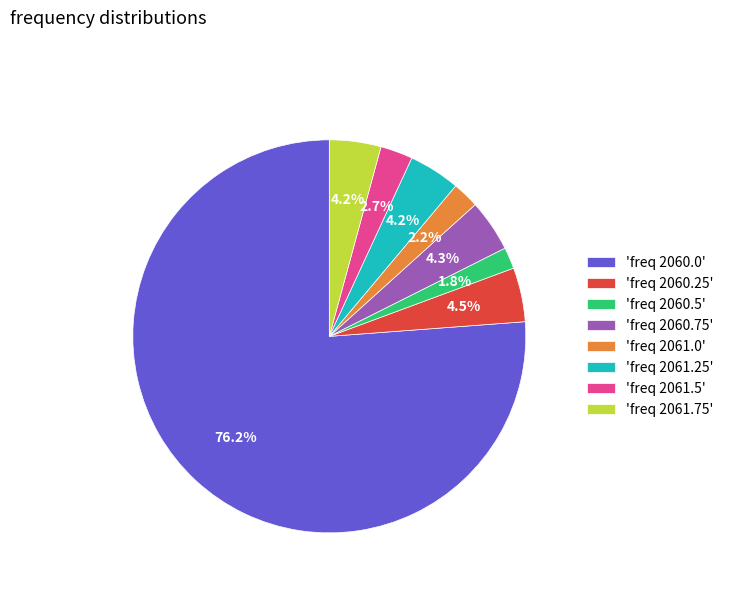

How much of the chart is everything except 'freq 2061.5'?

97.3%